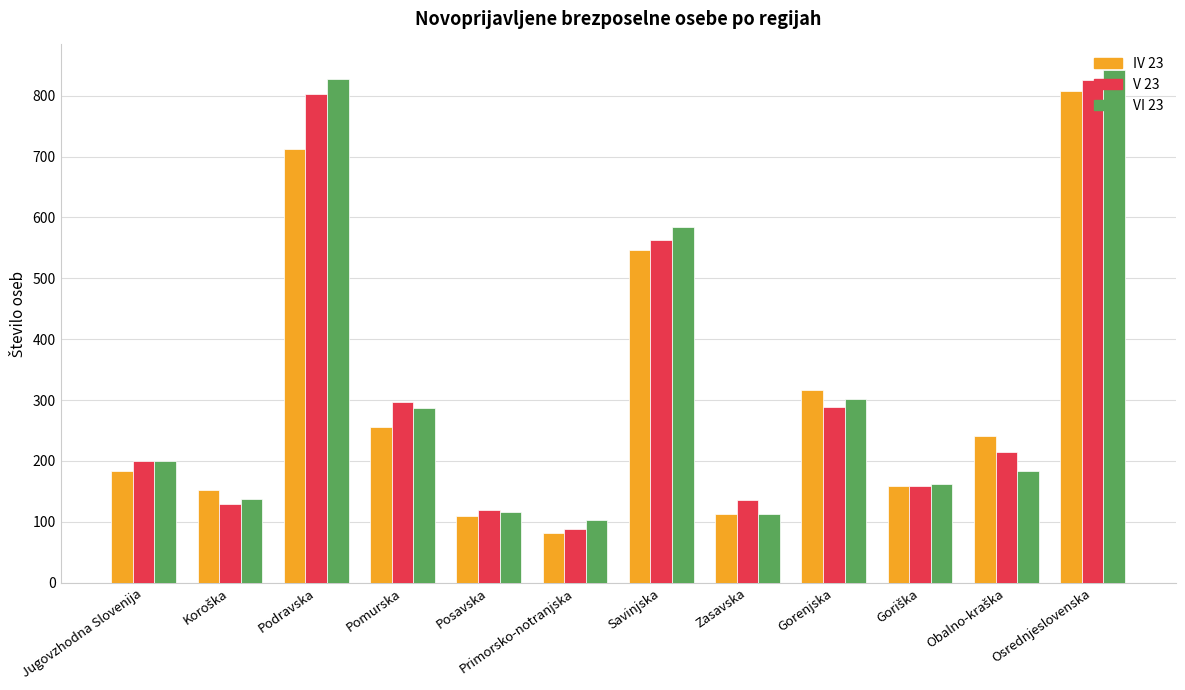

The V 23 series shows 40 at Jugovzhodna Slovenija. True or false?

False